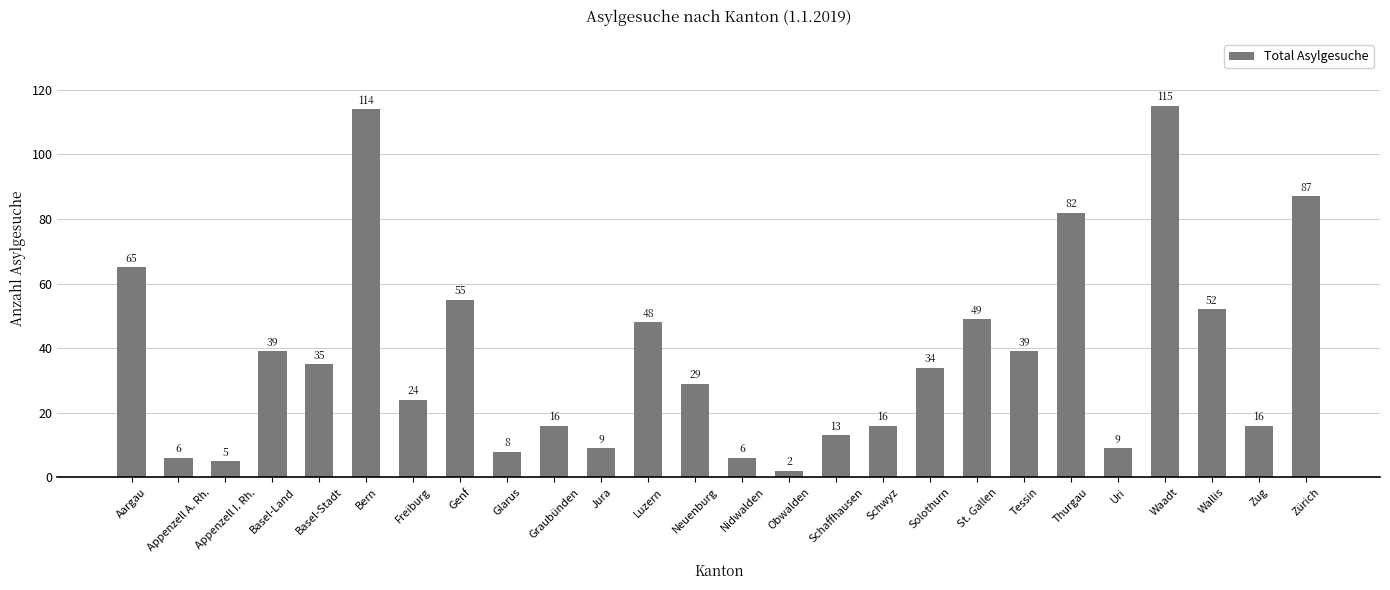

Reading left to right, transcribe all the data shown in this chart.

Aargau=65	Appenzell A. Rh.=6	Appenzell I. Rh.=5	Basel-Land=39	Basel-Stadt=35	Bern=114	Freiburg=24	Genf=55	Glarus=8	Graubünden=16	Jura=9	Luzern=48	Neuenburg=29	Nidwalden=6	Obwalden=2	Schaffhausen=13	Schwyz=16	Solothurn=34	St. Gallen=49	Tessin=39	Thurgau=82	Uri=9	Waadt=115	Wallis=52	Zug=16	Zürich=87